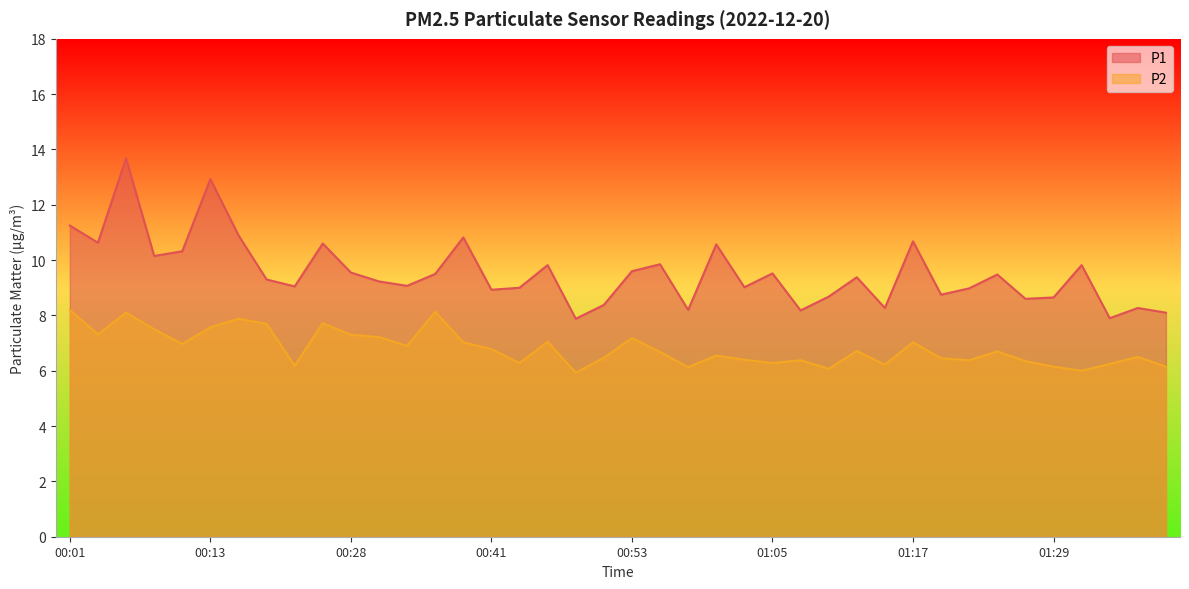

Which series changed the most between 00:06 and 00:26?

P1